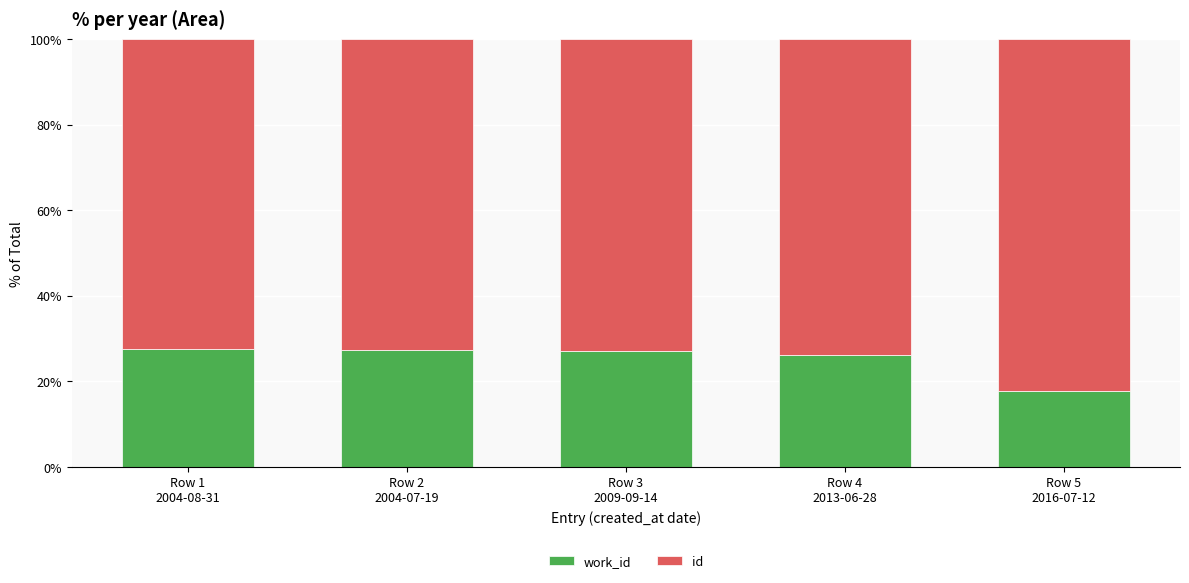

What are all the series names shown in the legend?

work_id, id